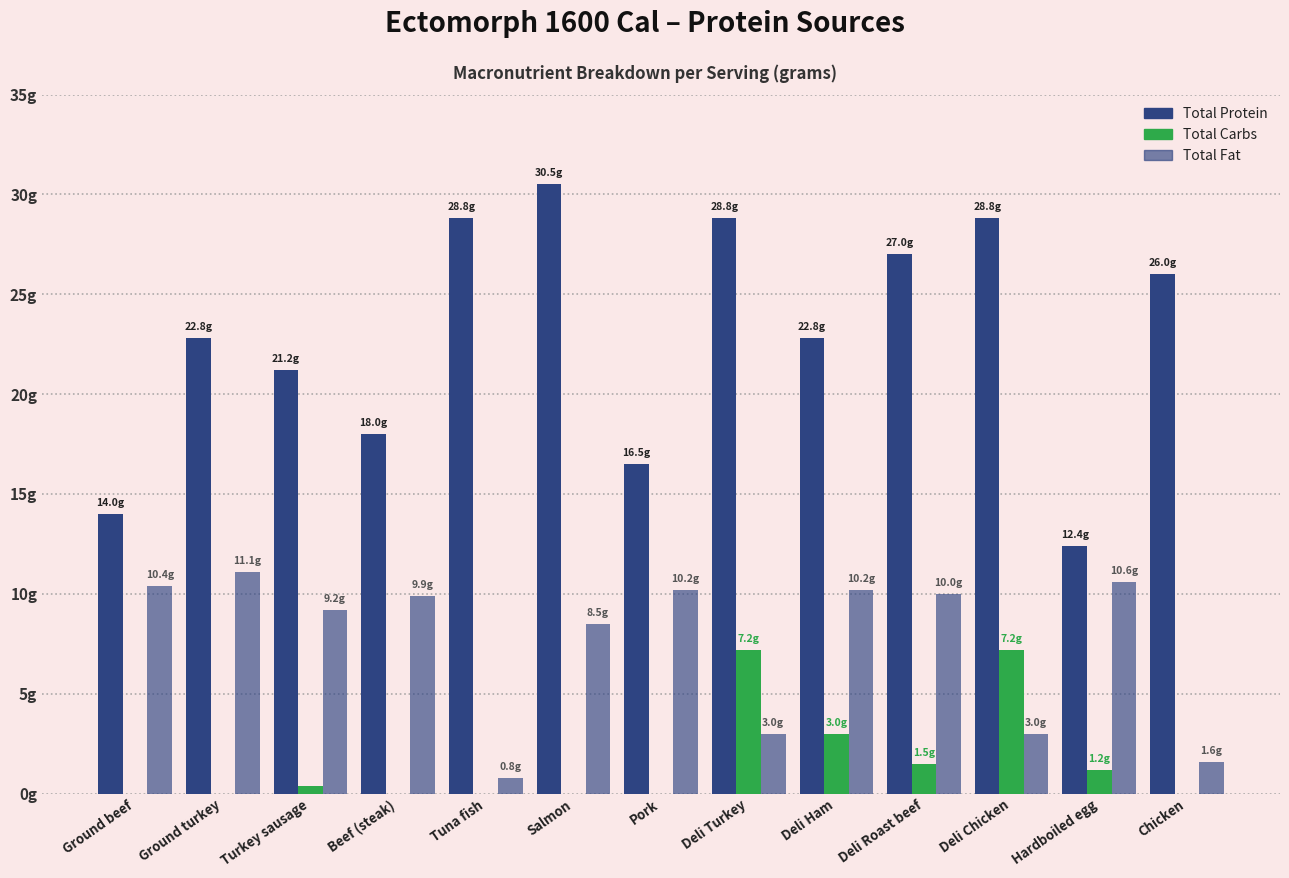

Are the bars horizontal?

No